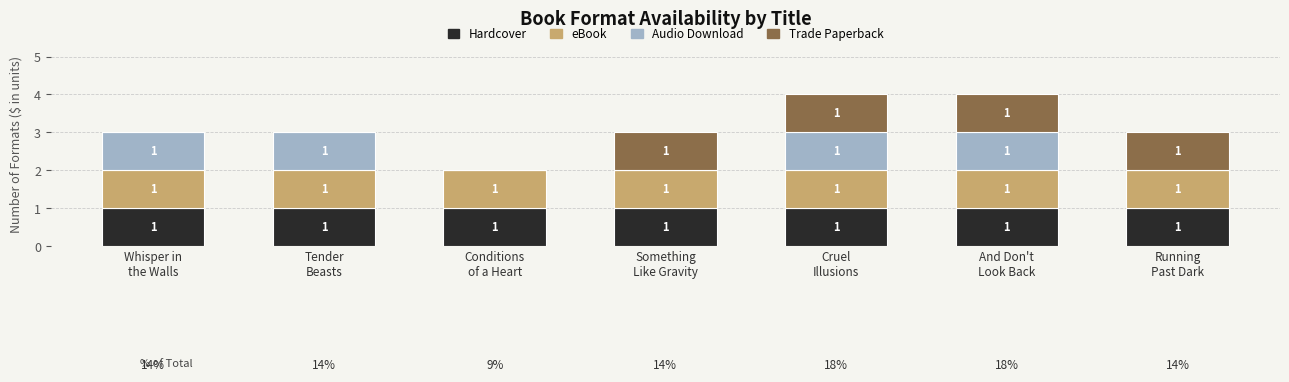

What is the sum of all Hardcover values?

7